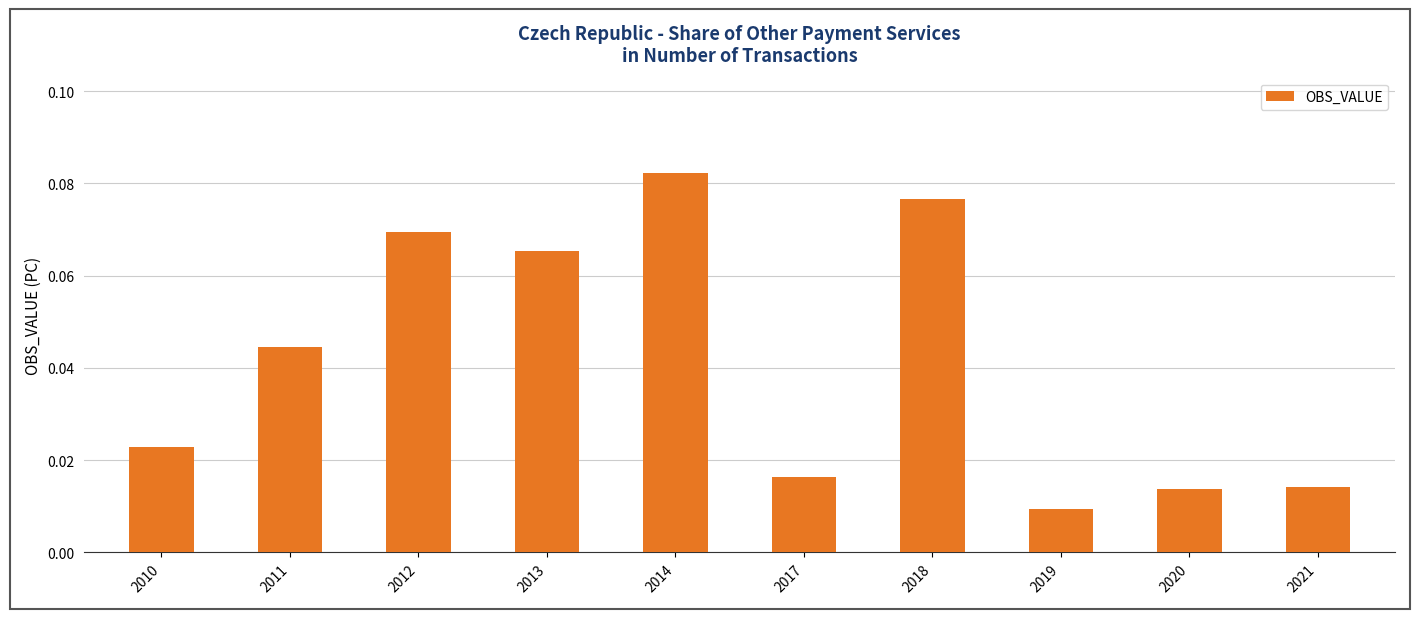

How many values are between 0 and 1?

10